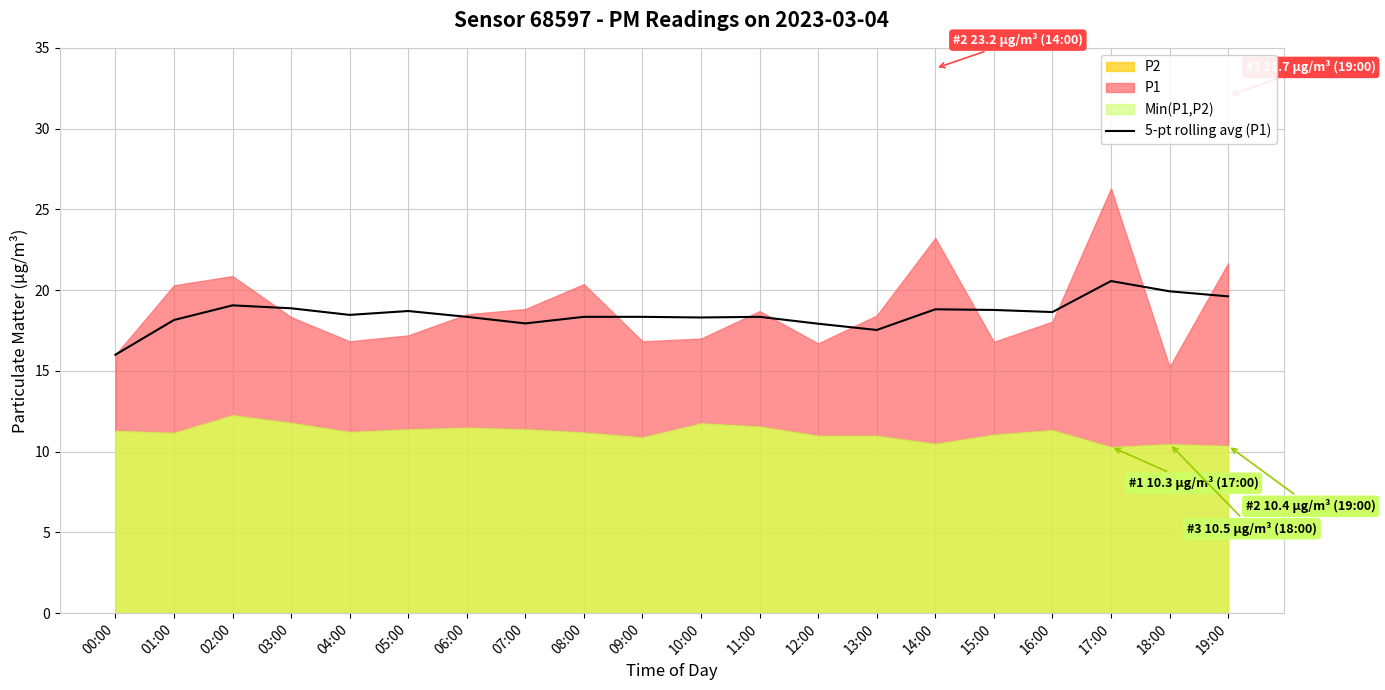

Where is the data nearest to the value 18?

07:00